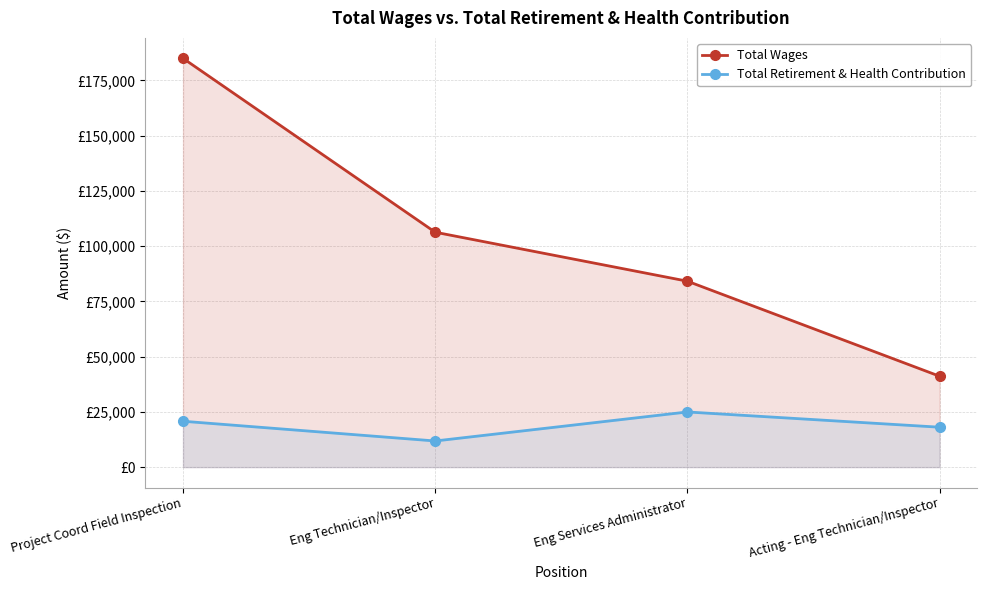

True or false: Total Retirement & Health Contribution and Total Wages cross at least once.

False